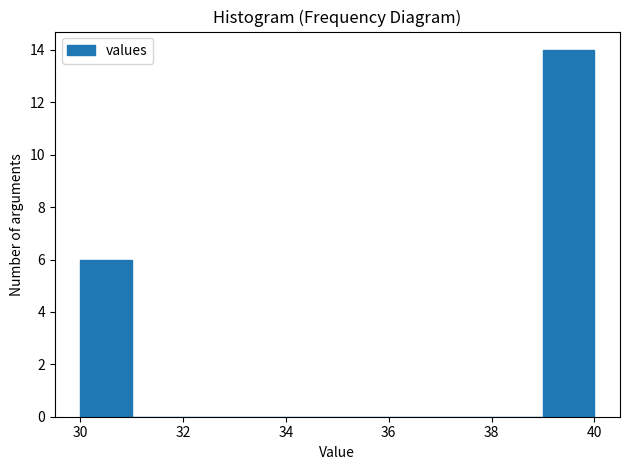

Which range on the x-axis has the tallest bar?

39 to 40